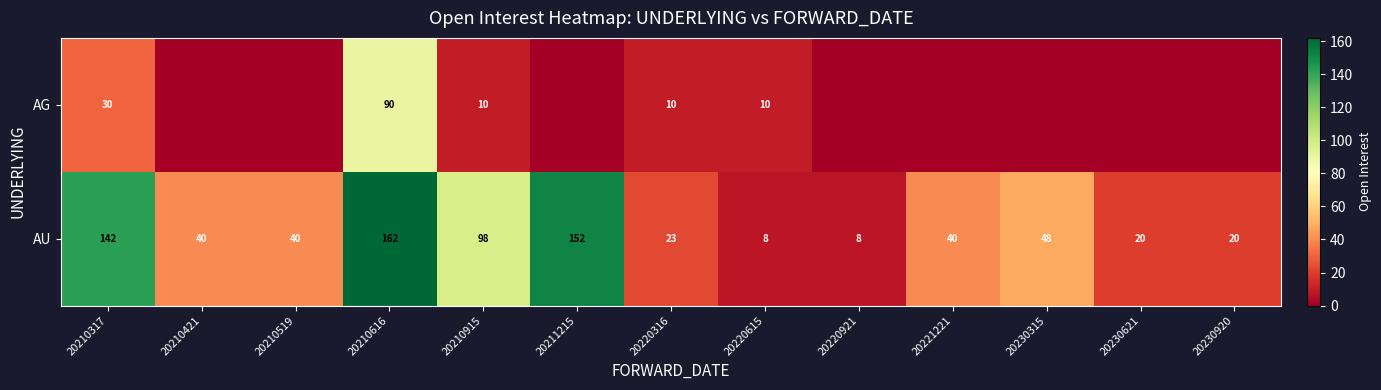

At which category does the chart reach its peak across all series?

20210616